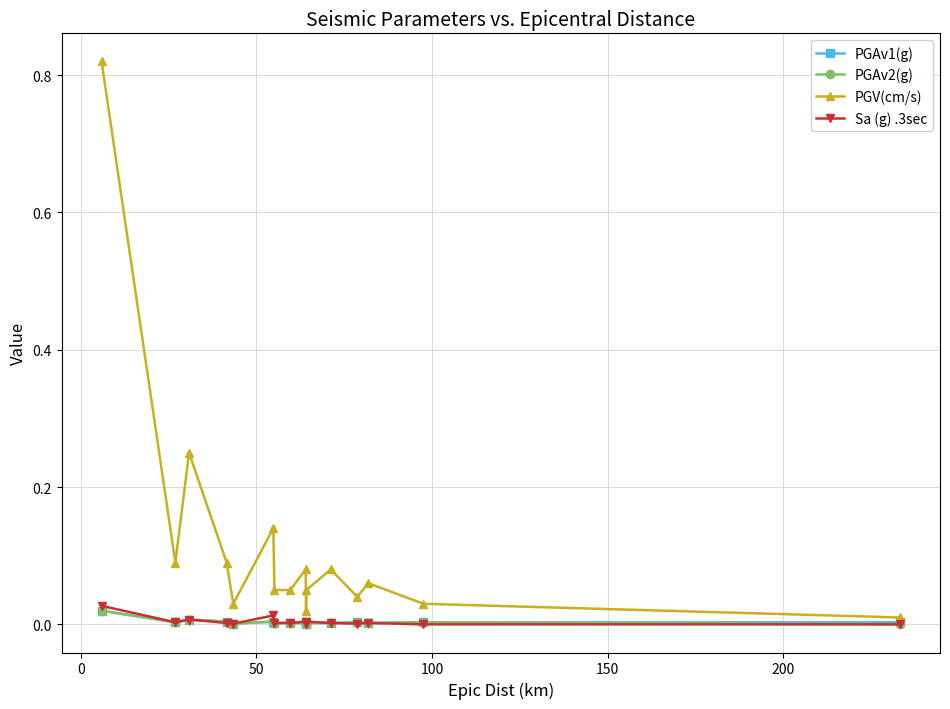

Which series has the largest total across all categories?

PGV(cm/s)